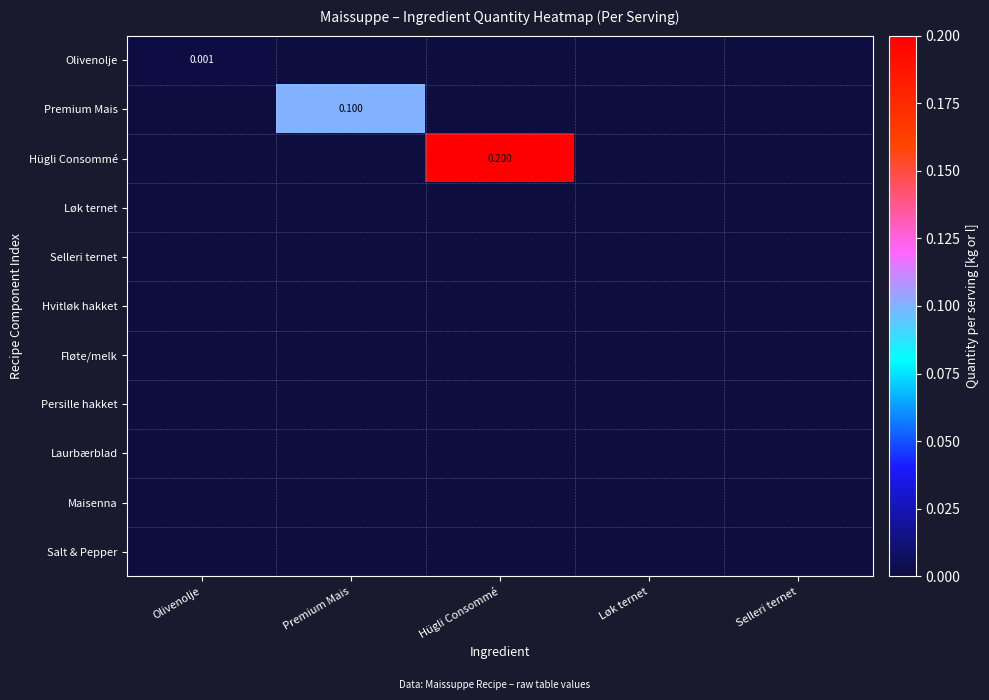

The Olivenolje series shows 0.0 at Hügli Consommé. True or false?

True